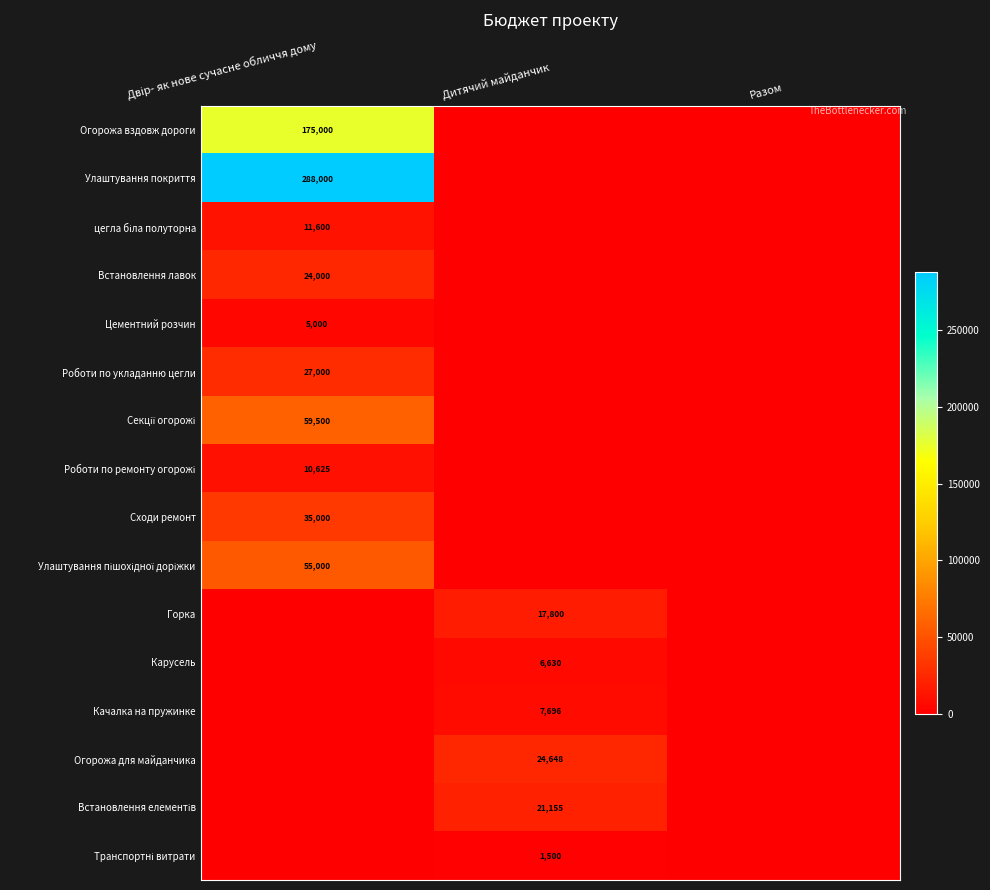

True or false: Огорожа для майданчика has a value of 24648 at Дитячий майданчик.

True